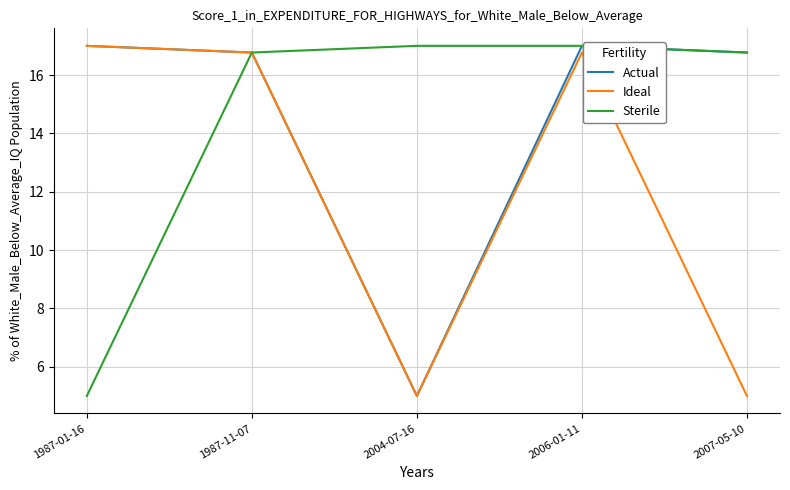

Which series changed the most between 1987-01-16 and 1987-11-07?

Sterile